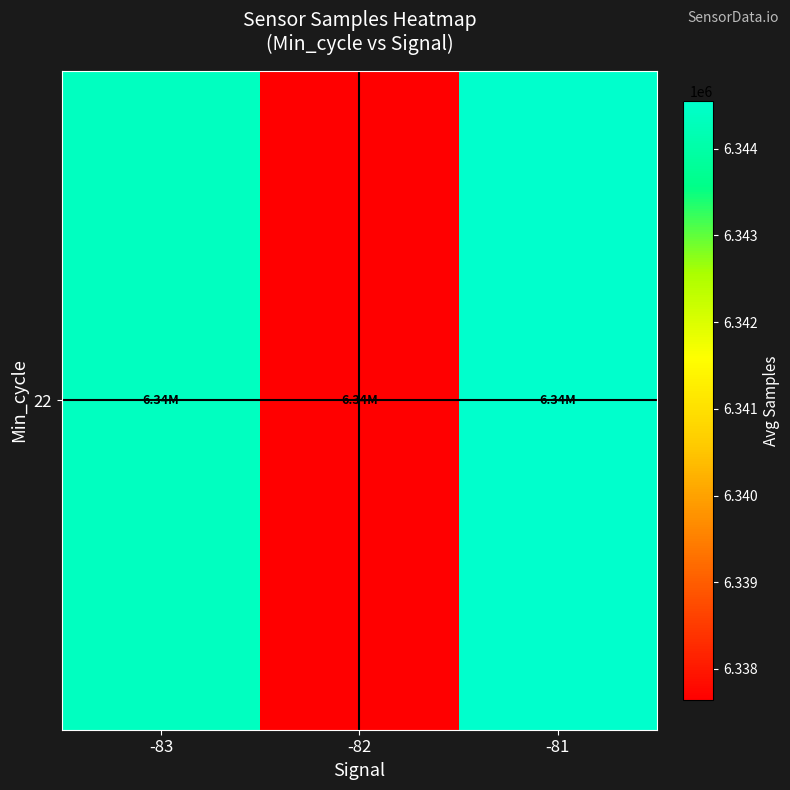

What is the ratio of the value at -81 to the value at -82?

1.0